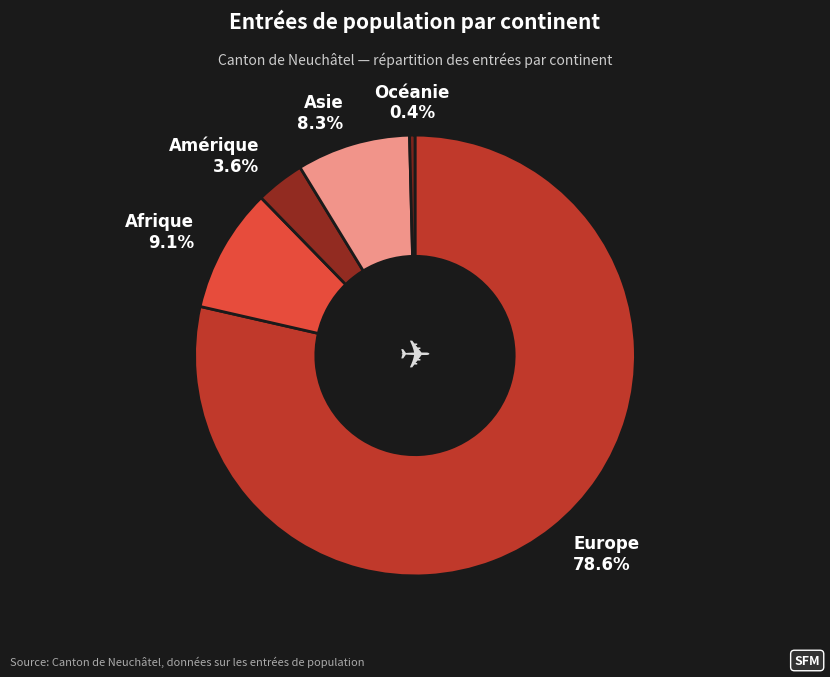

Count the number of slices in the pie.

5